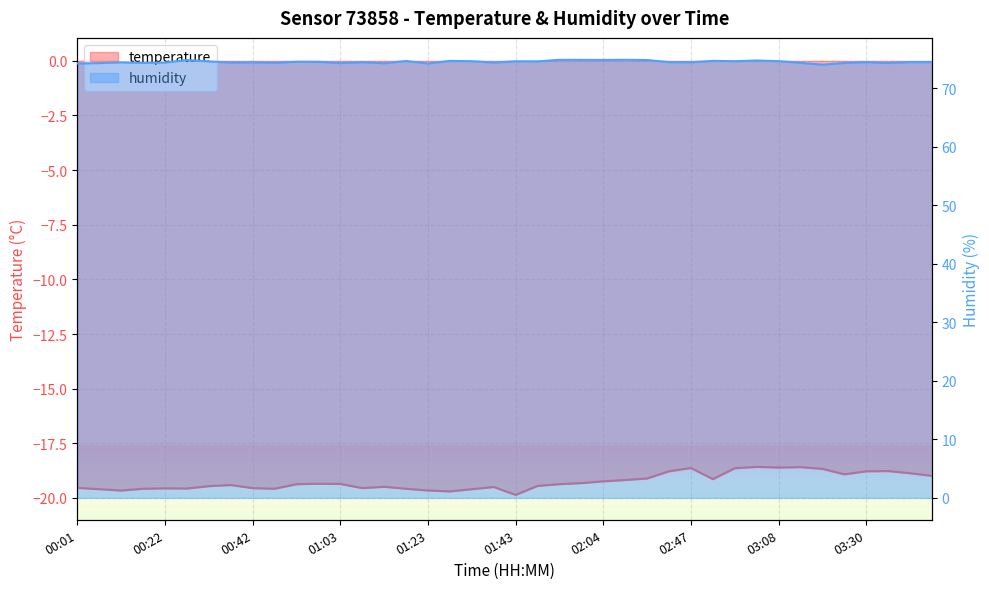

At which category is the sum across all series the highest?

03:03